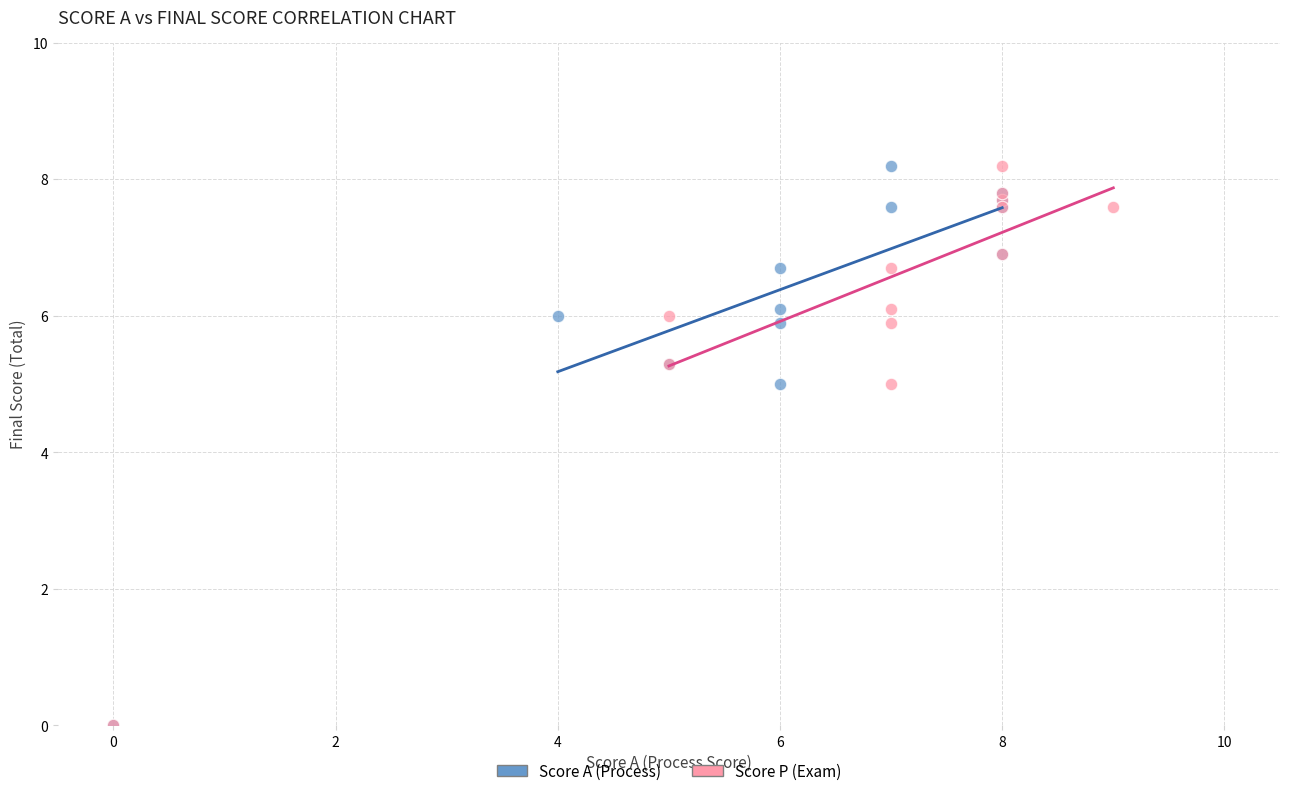

What are all the series names shown in the legend?

Score A (Process), Score P (Exam)